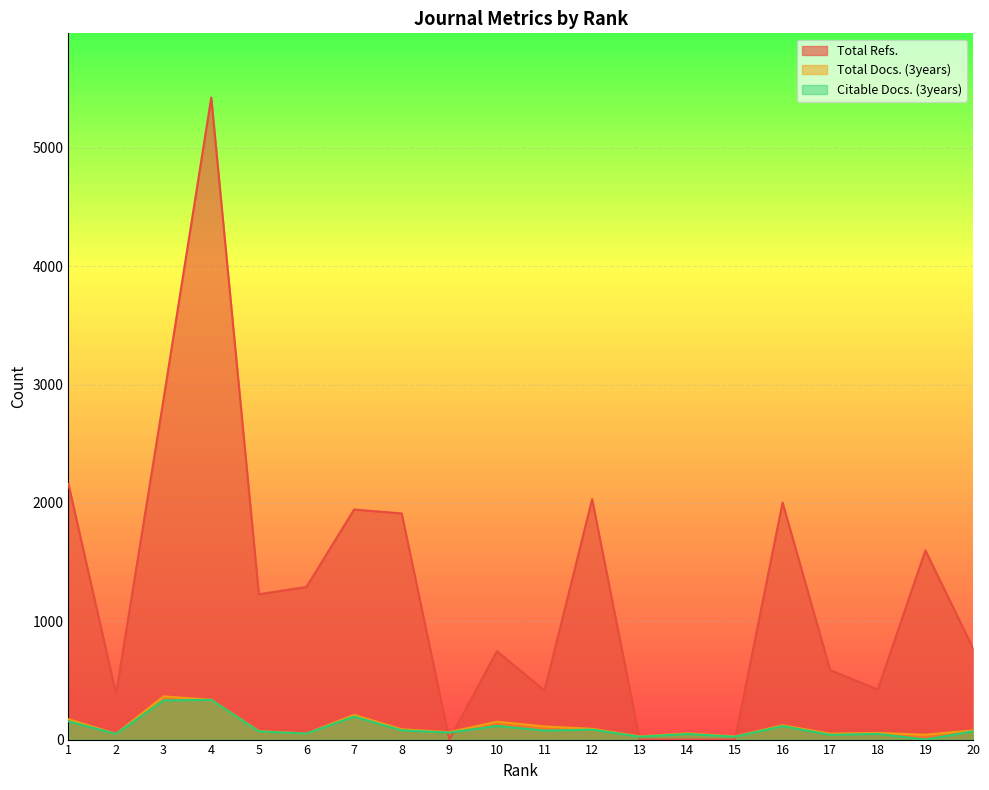

At which category is the sum across all series the highest?

4